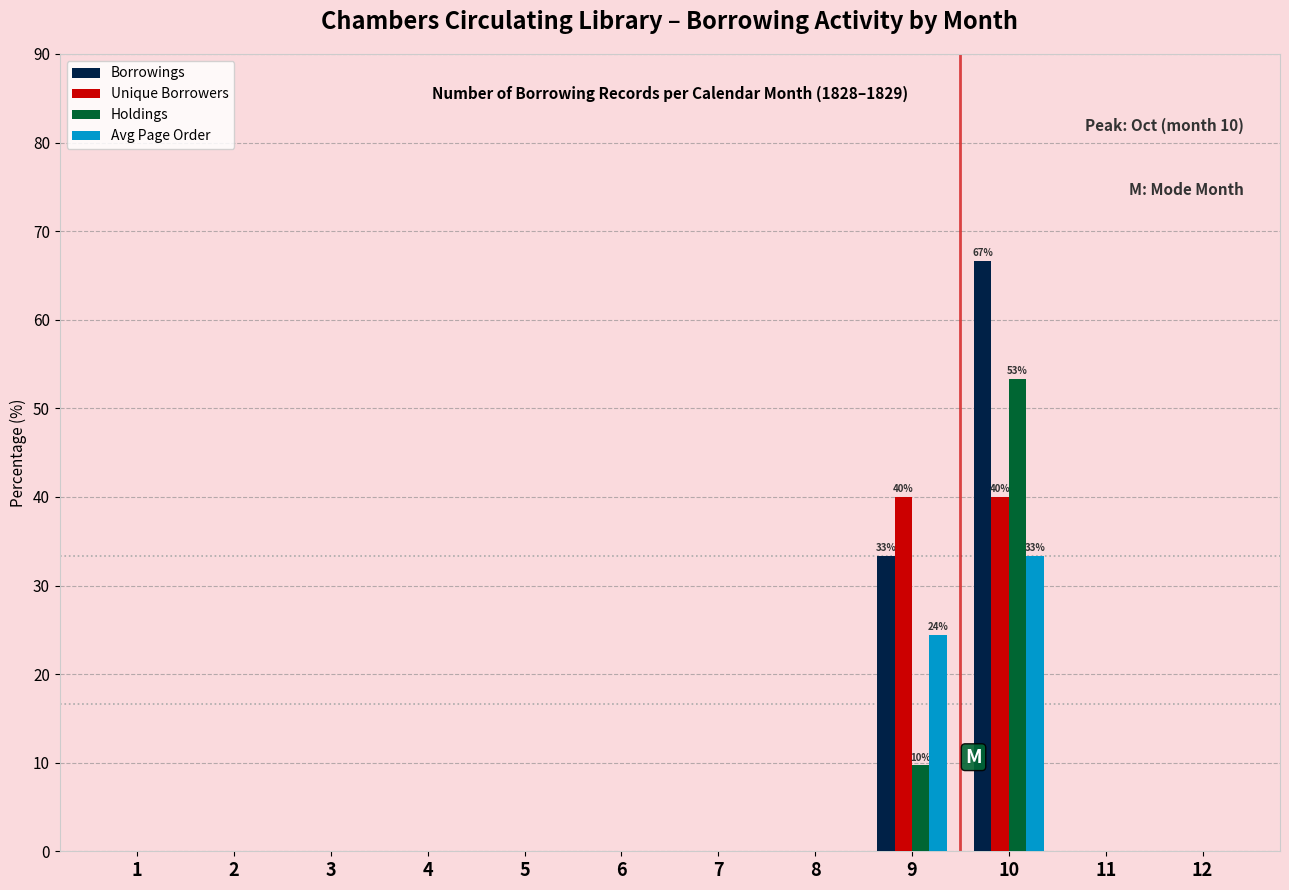

At which category is the sum across all series the highest?

10